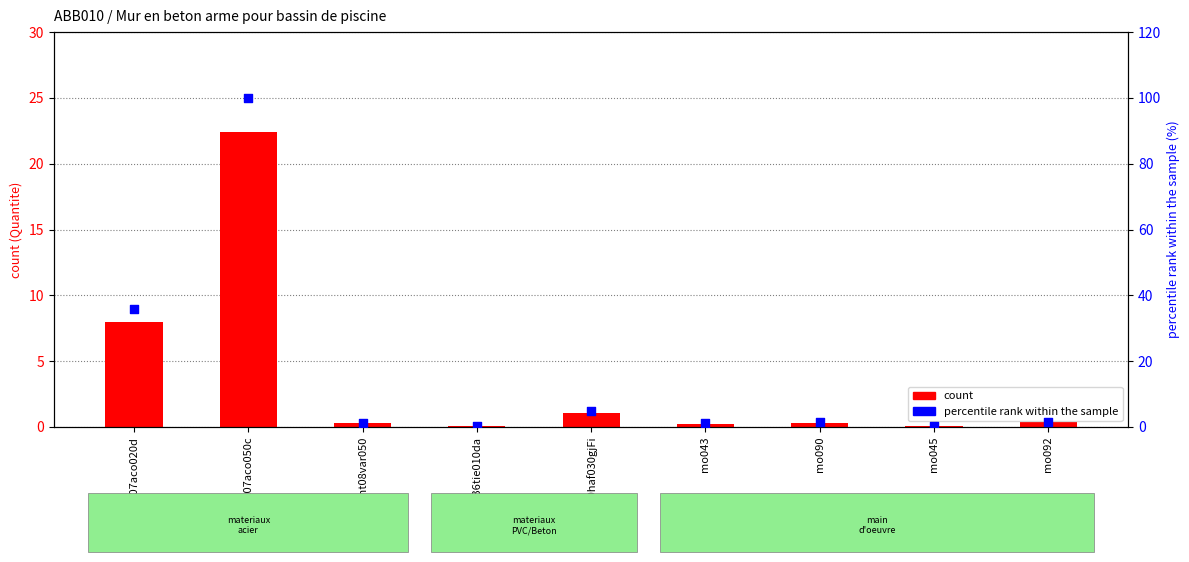

Is the value of percentile rank within the sample at mt07aco020d greater than the value of count at mo092?

Yes